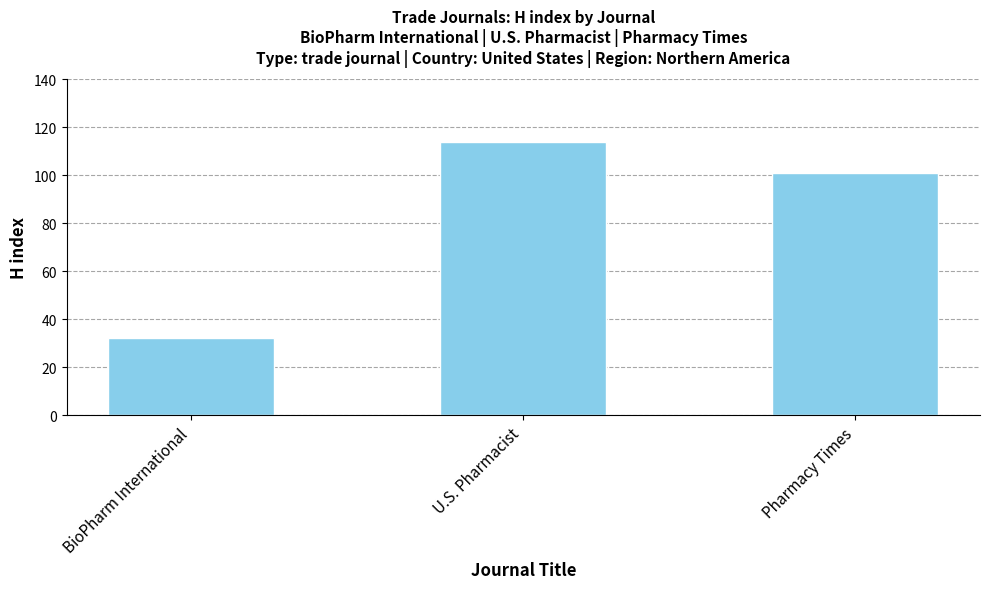

The value at U.S. Pharmacist is 114. True or false?

True